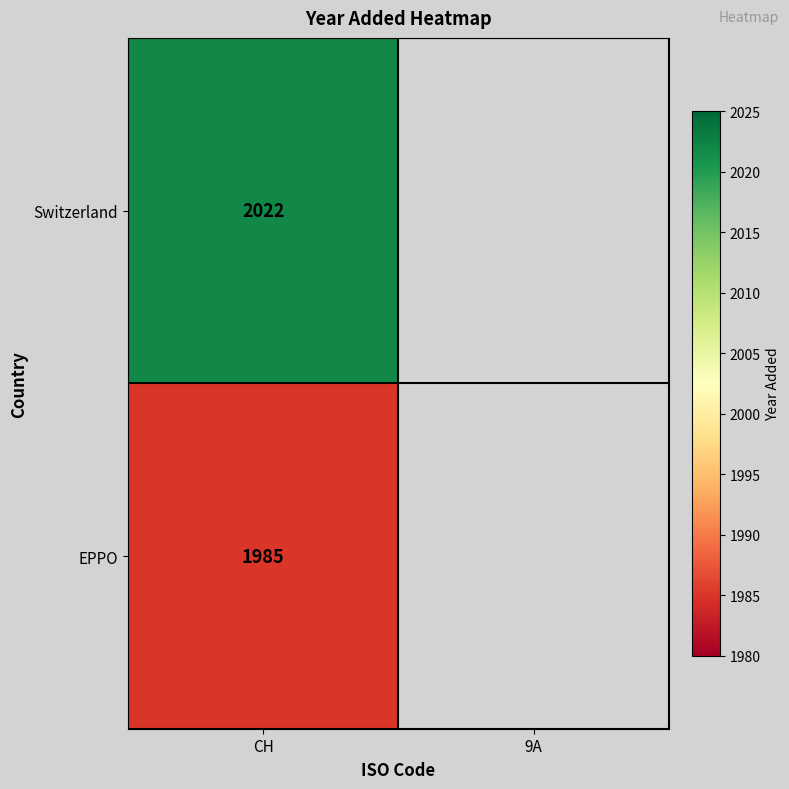

Rank the series at CH from lowest to highest value.

EPPO, Switzerland